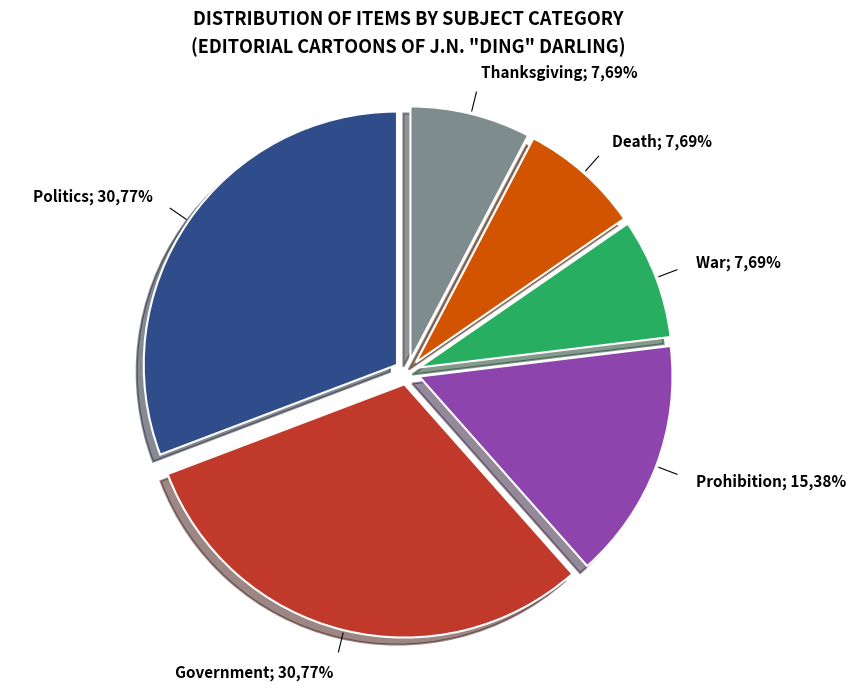

Which category has the biggest portion of the pie?

Politics